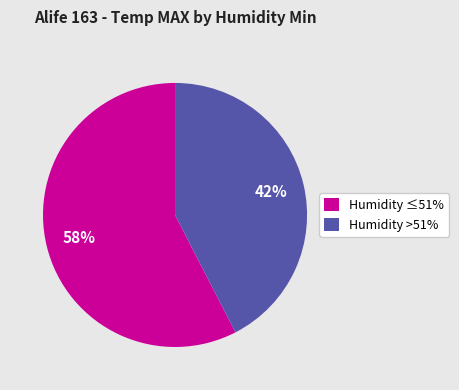

Approximately how many times larger is the value at Humidity >51% compared to Humidity ≤51%?

0.7